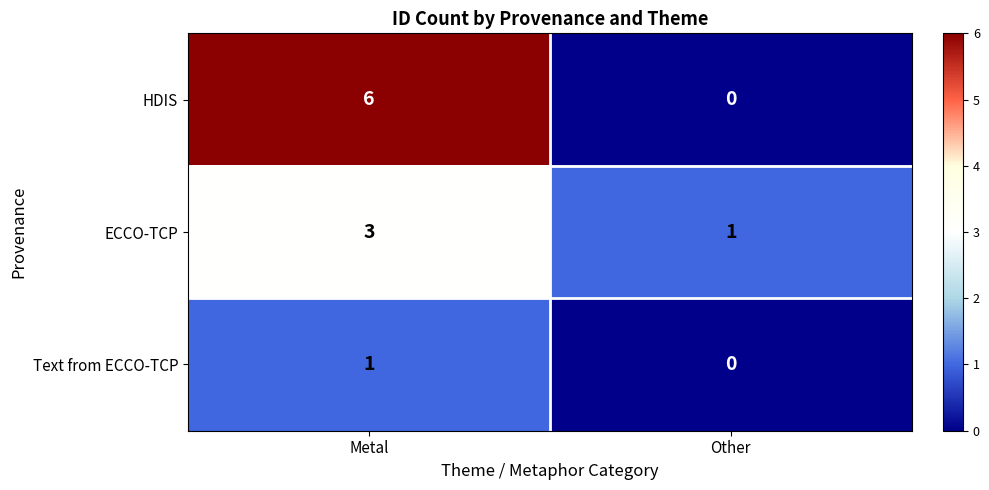

What is the spread (max minus min) of values at Metal?

5